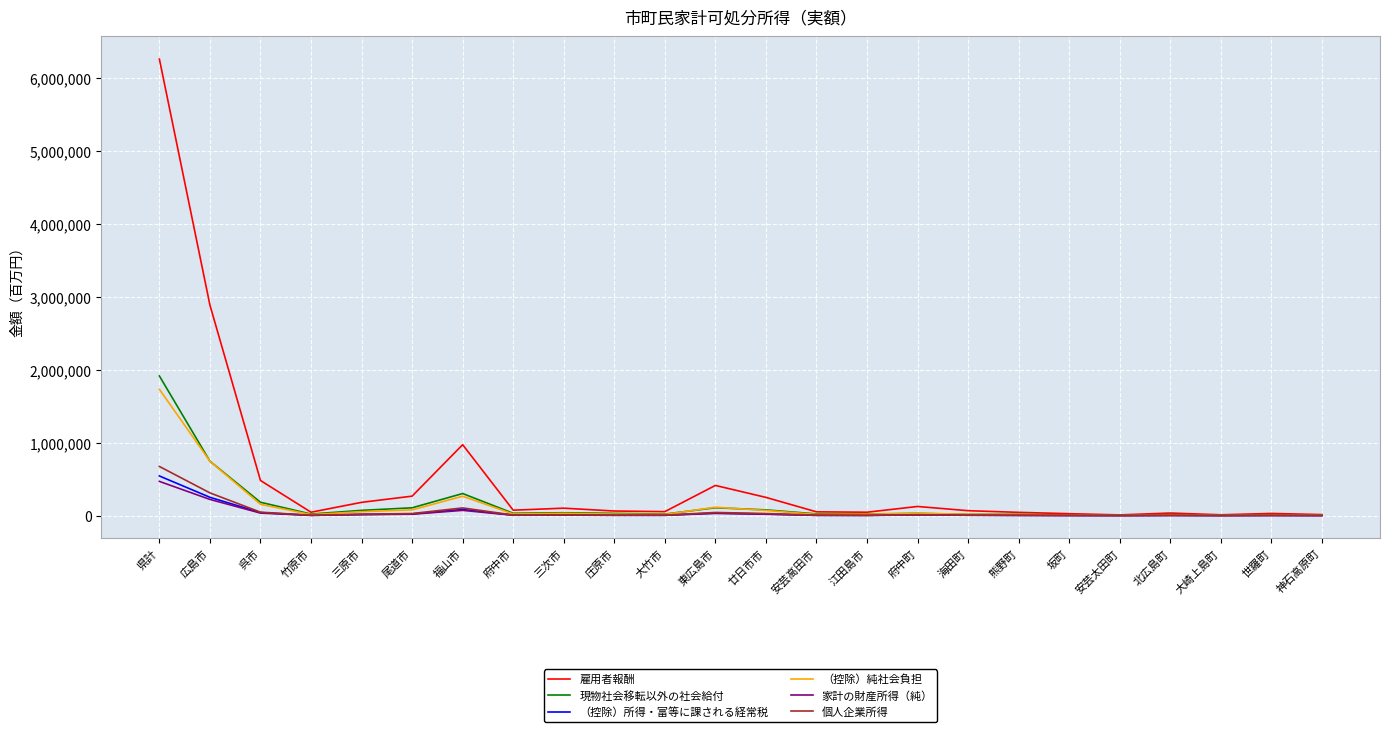

What position from the right is 海田町?

8